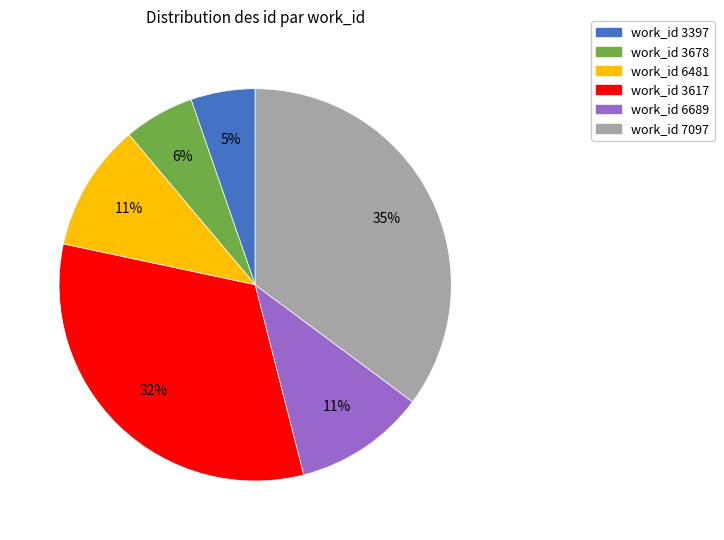

To the nearest percent, what is the difference between the largest and smallest slice percentages?

30%